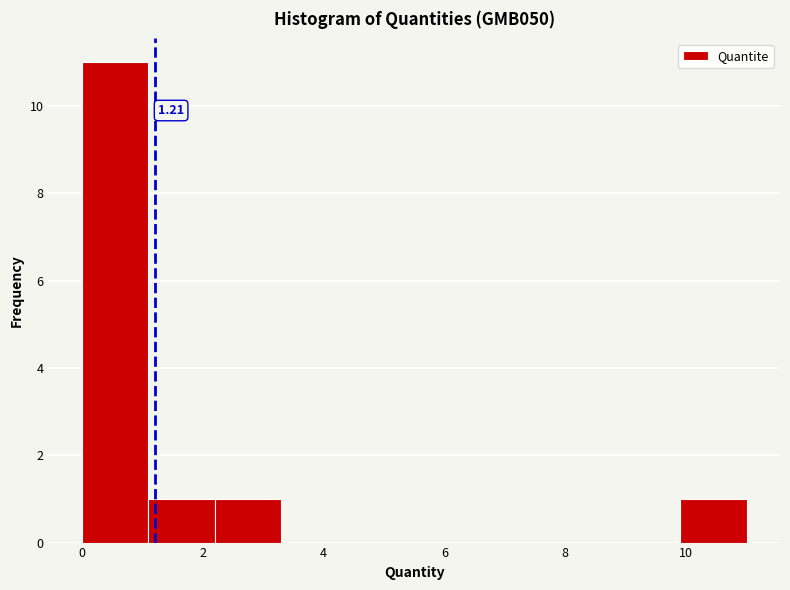

Which range on the x-axis has the tallest bar?

0.0 to 1.2